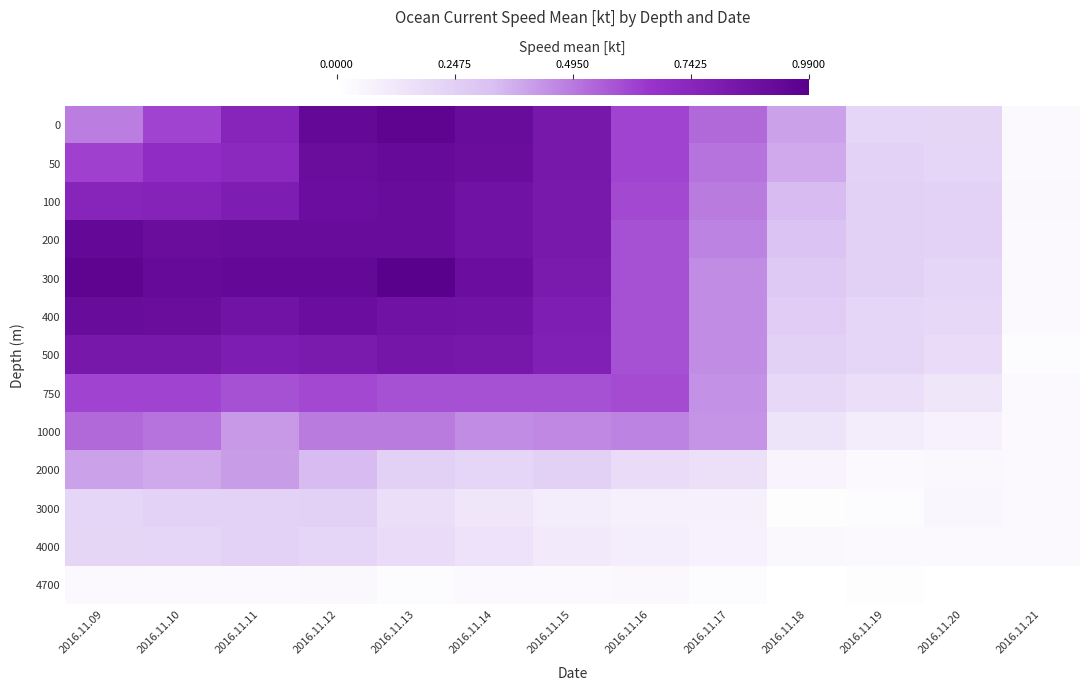

Rank the series by their maximum value, from lowest to highest.

4700, 4000, 3000, 2000, 1000, 750, 500, 100, 400, 50, 200, 0, 300